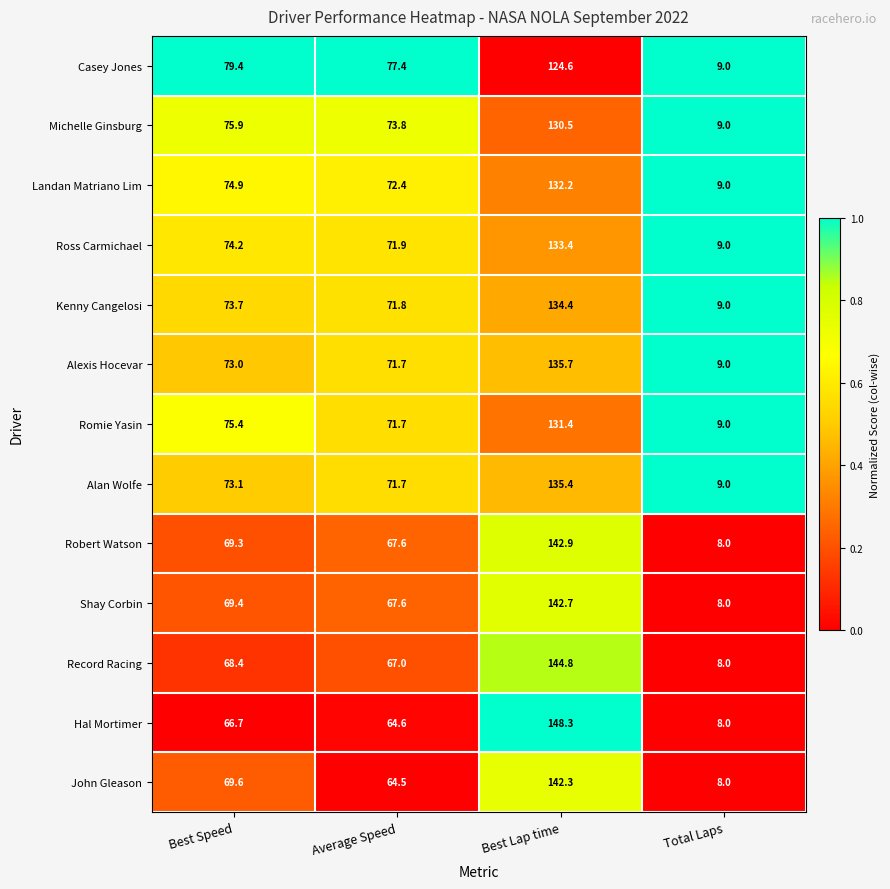

What is the difference between the Kenny Cangelosi values at Best Lap time and Best Speed?

60.7